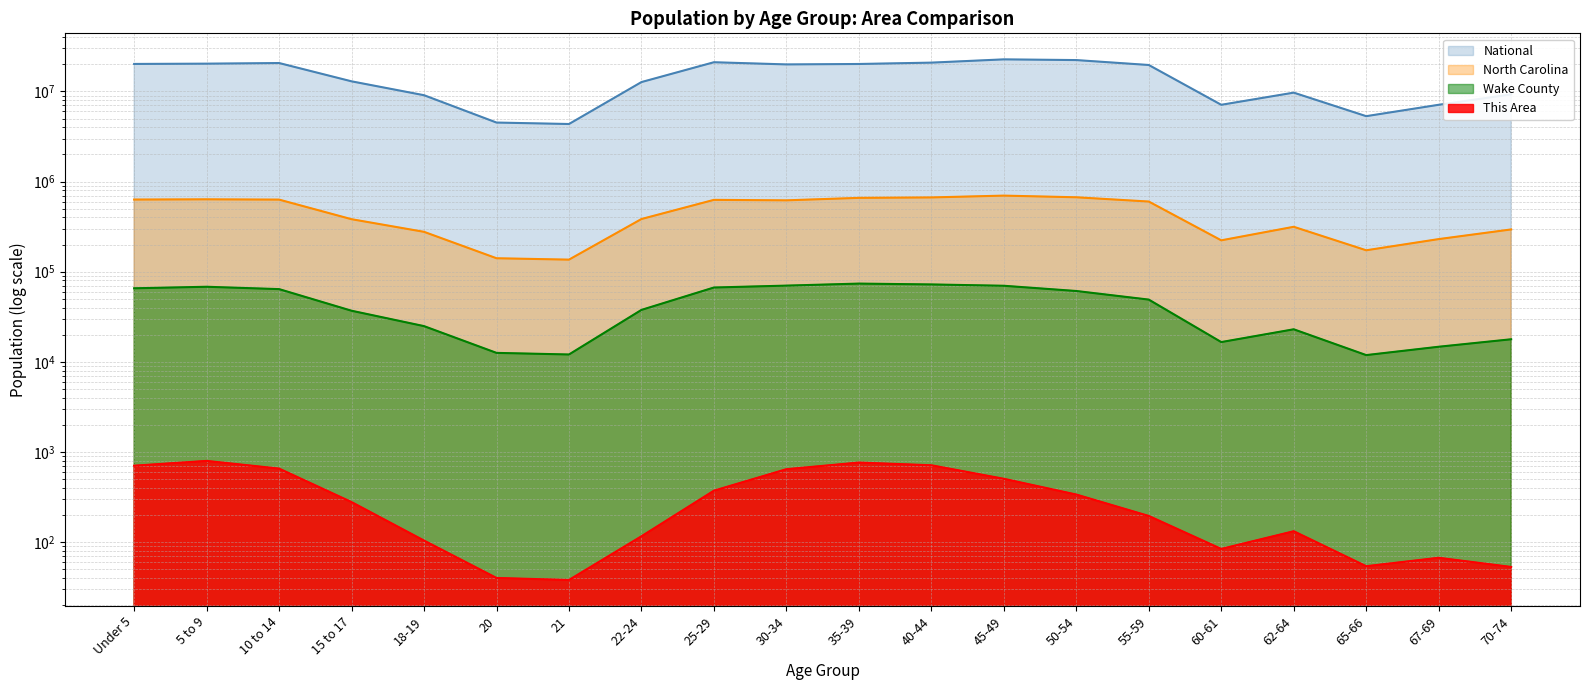

True or false: This Area and National cross at least once.

False